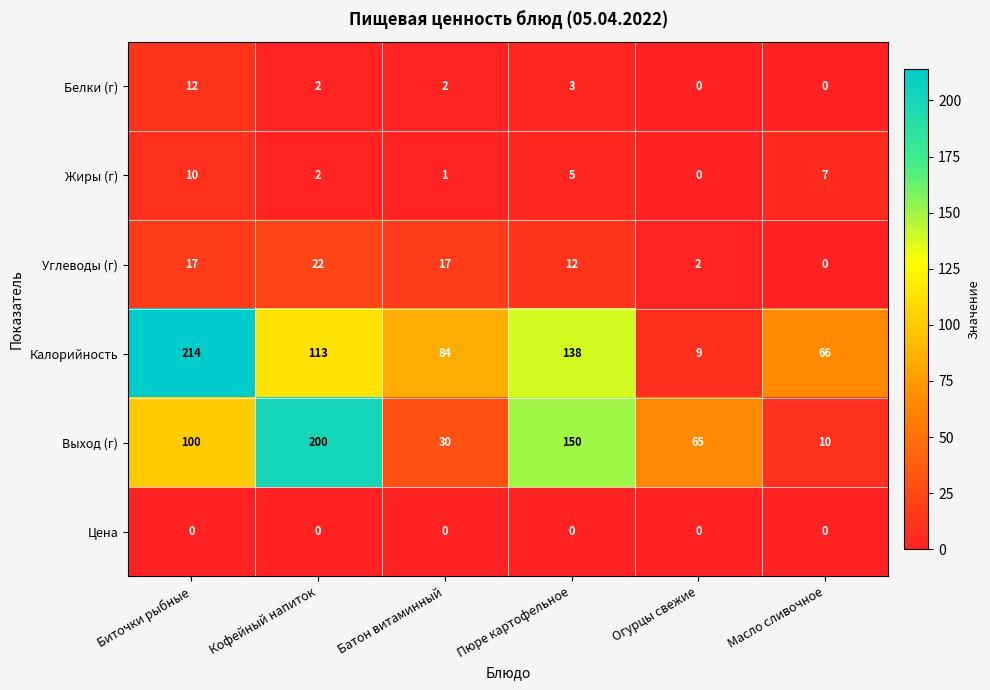

At Пюре картофельное, list the series in order from smallest to largest.

Цена, Белки (г), Жиры (г), Углеводы (г), Калорийность, Выход (г)